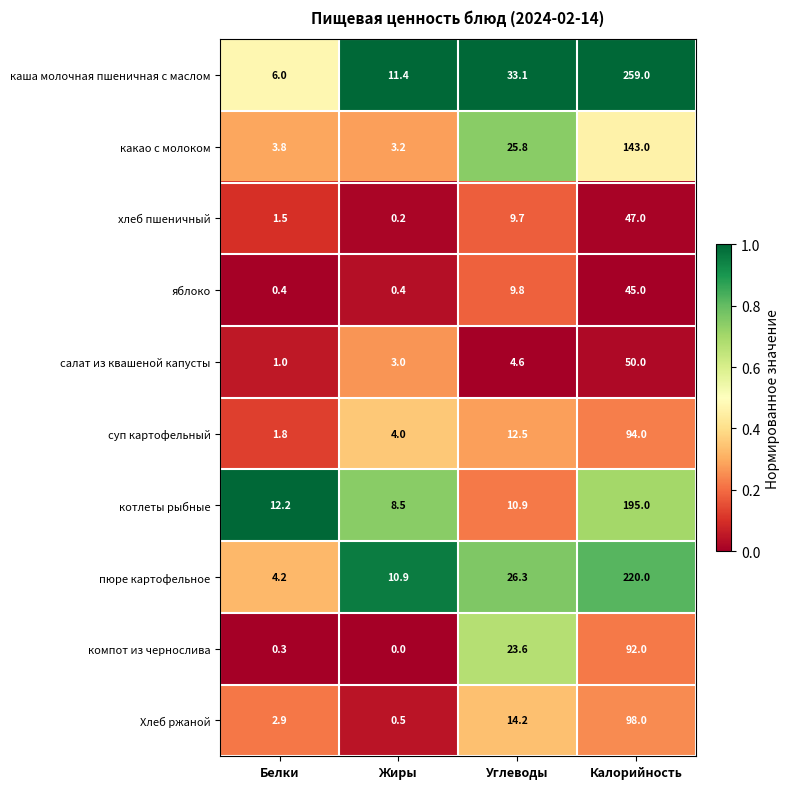

What value does the Хлеб ржаной series have at Белки?

2.9